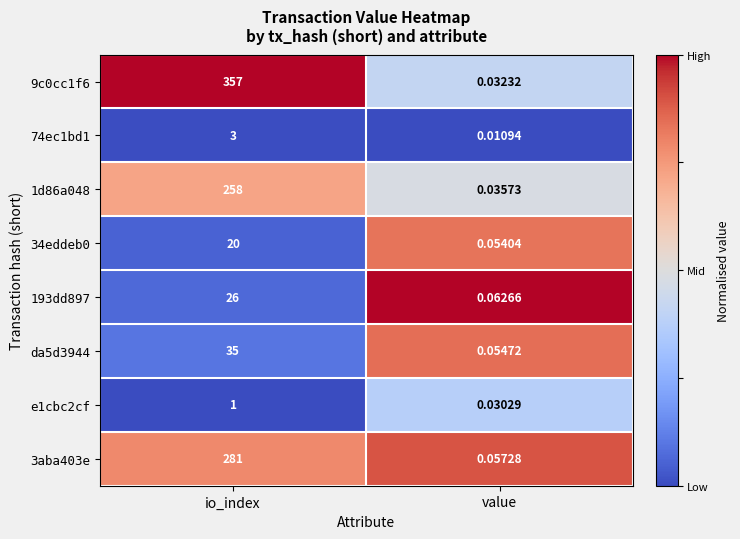

Is the value of 193dd897 at io_index greater than the value of 74ec1bd1 at io_index?

Yes